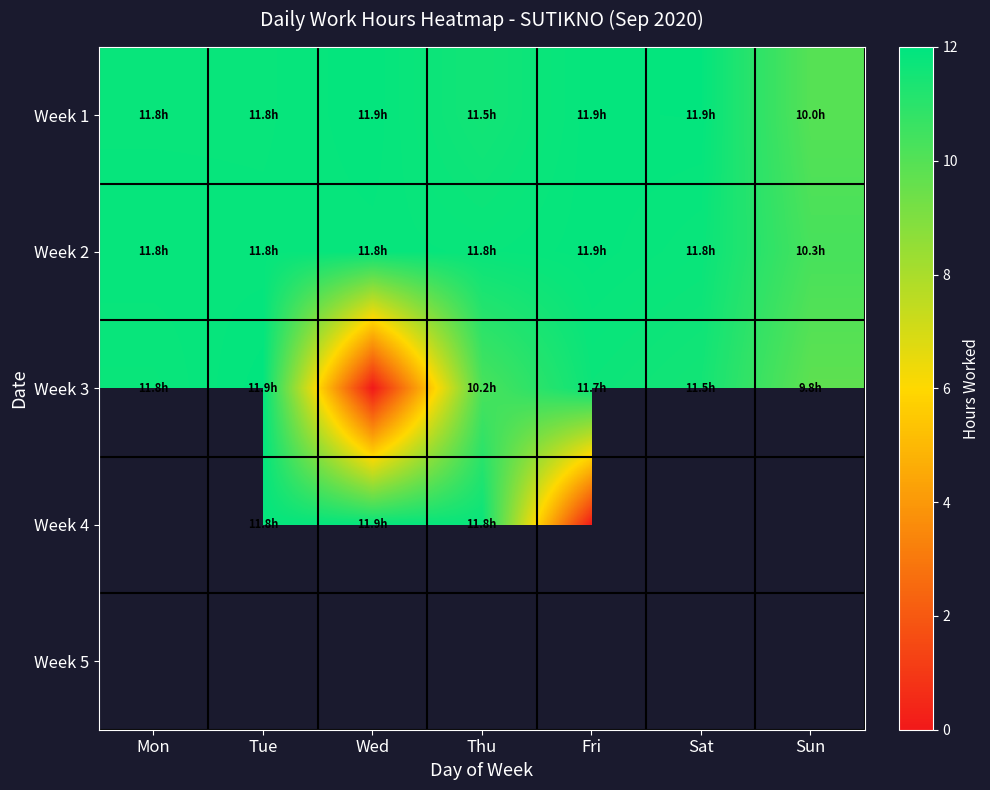

Which series changed the most between Wed and Sat?

Week 3